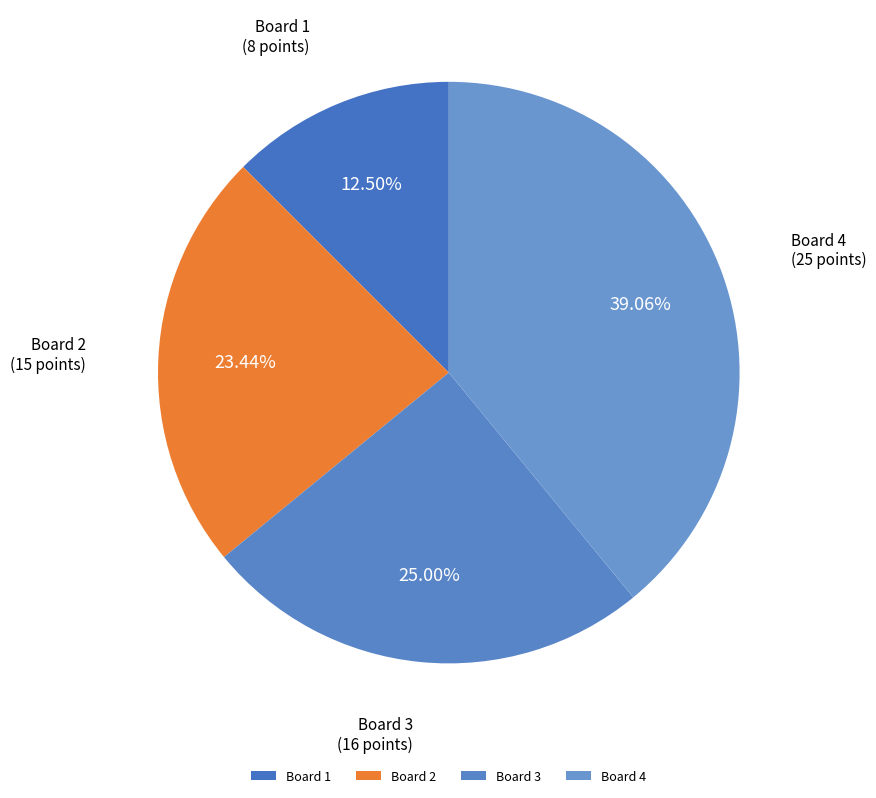

Approximately how many times larger is the value at Board 3 compared to Board 1?

2.0